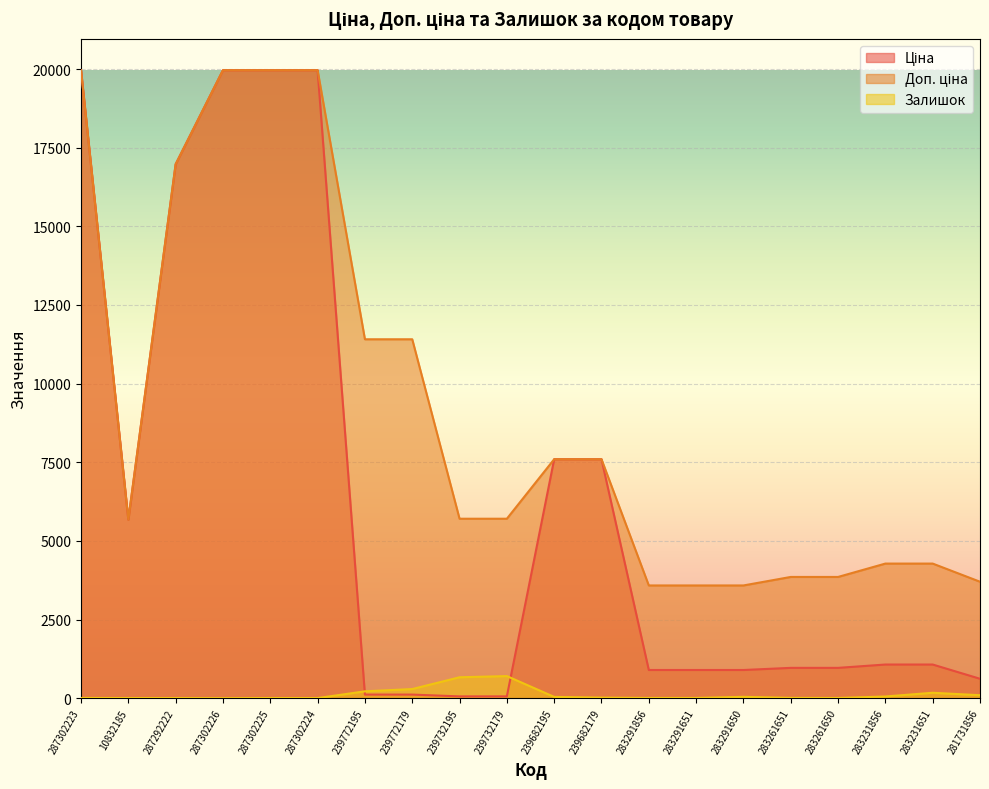

True or false: Доп. ціна has a value of 3583.6 at 283291650.

True